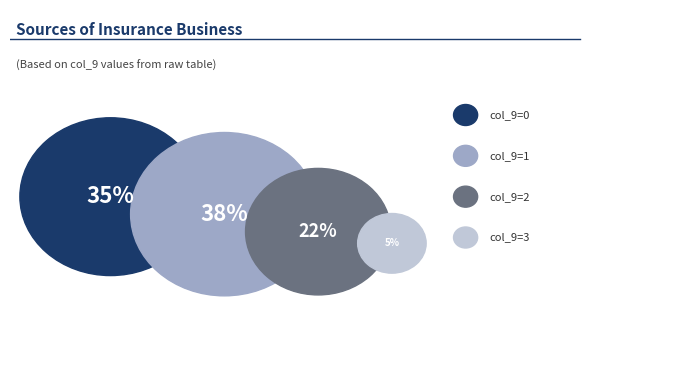

Which slice is the smallest?

3